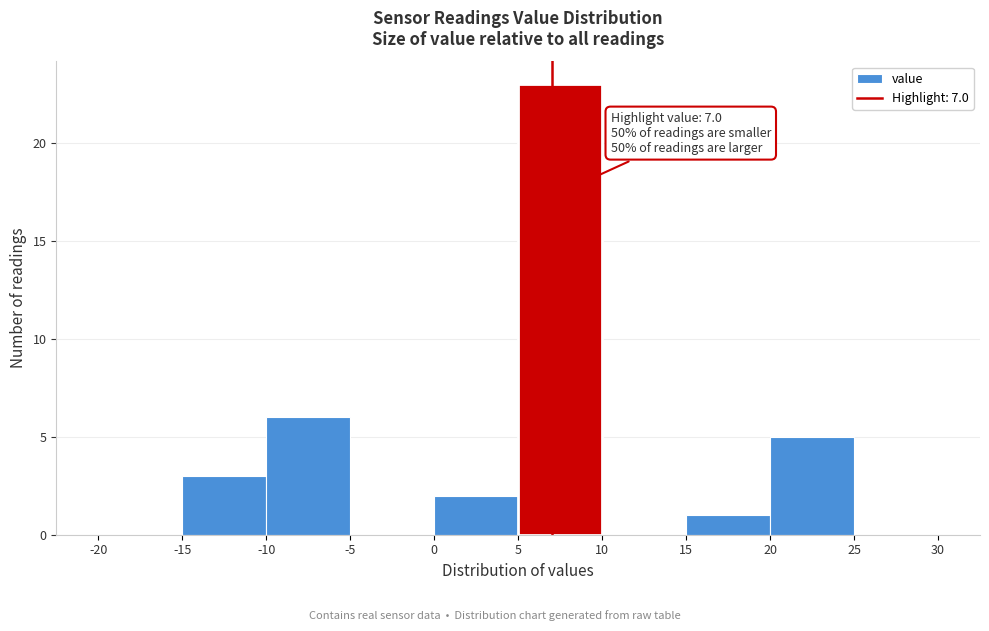

Over which range of the x-axis is the bar tallest?

5 to 10